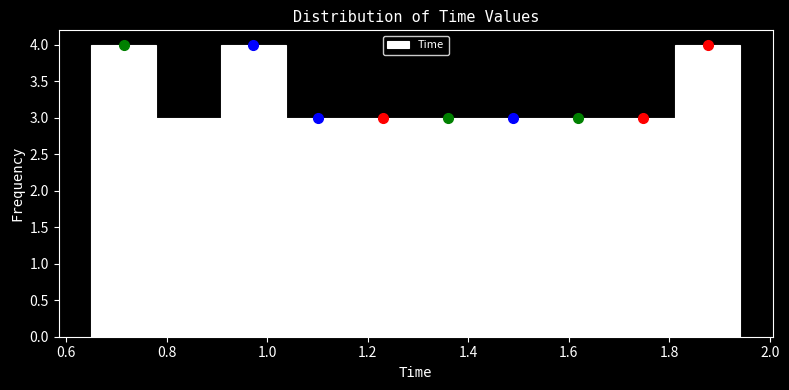

Reading left to right, transcribe this chart: for each bar, give the range it covers on the x-axis and its height. Neither the bar edges nor the heights are printed on the chart, so give them approximately, as read against the axes.

0.64 to 0.78: 4
0.78 to 0.90: 3
0.90 to 1.04: 4
1.04 to 1.16: 3
1.16 to 1.30: 3
1.30 to 1.42: 3
1.42 to 1.56: 3
1.56 to 1.68: 3
1.68 to 1.82: 3
1.82 to 1.94: 4